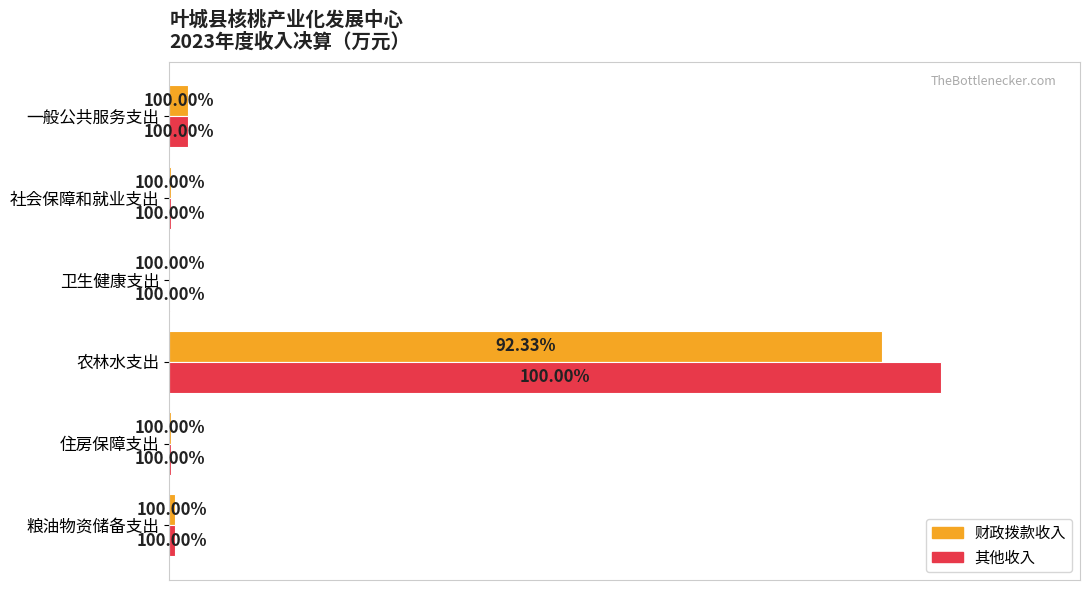

What are all the series names shown in the legend?

财政拨款收入, 其他收入